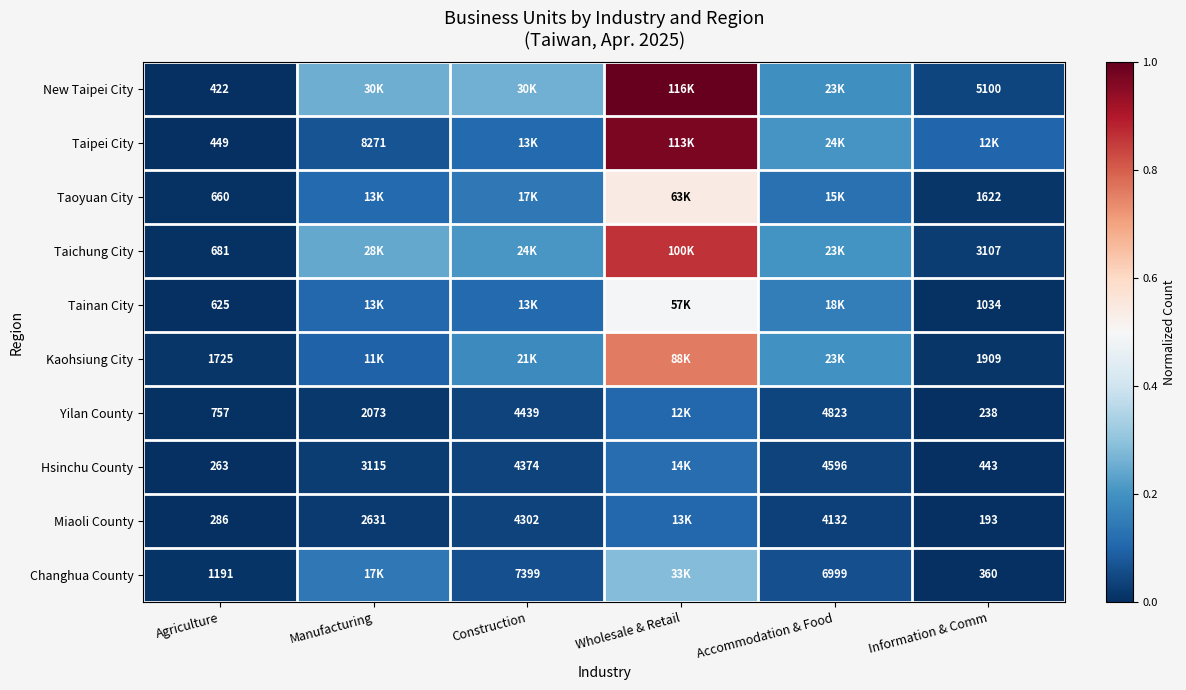

Is the value of Yilan County at Construction greater than the value of Taichung City at Information & Comm?

Yes